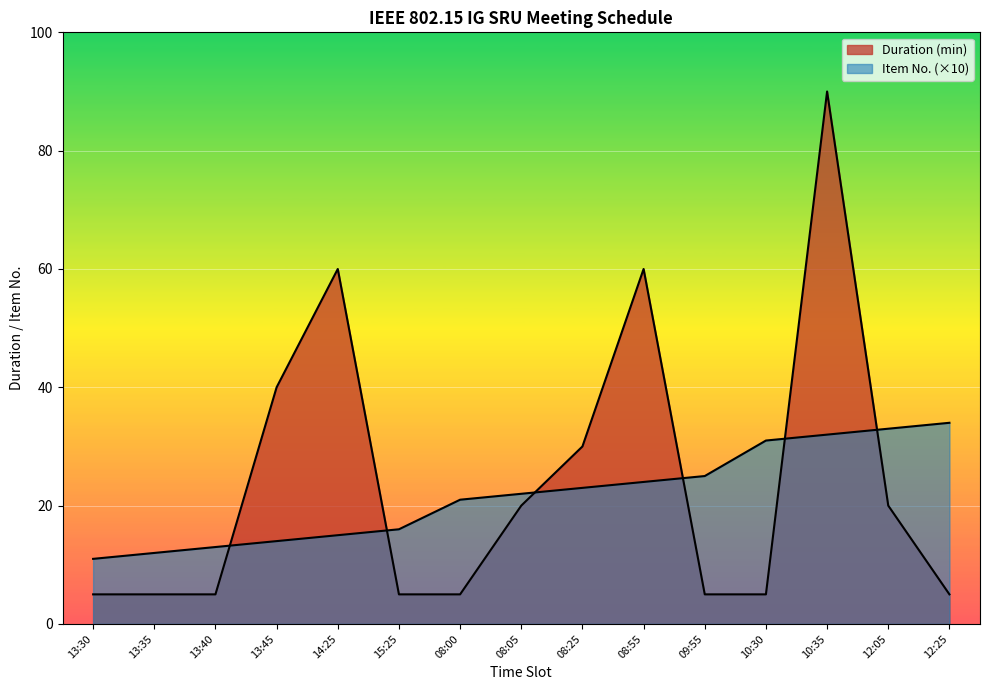

How many lines are shown in the chart?

2